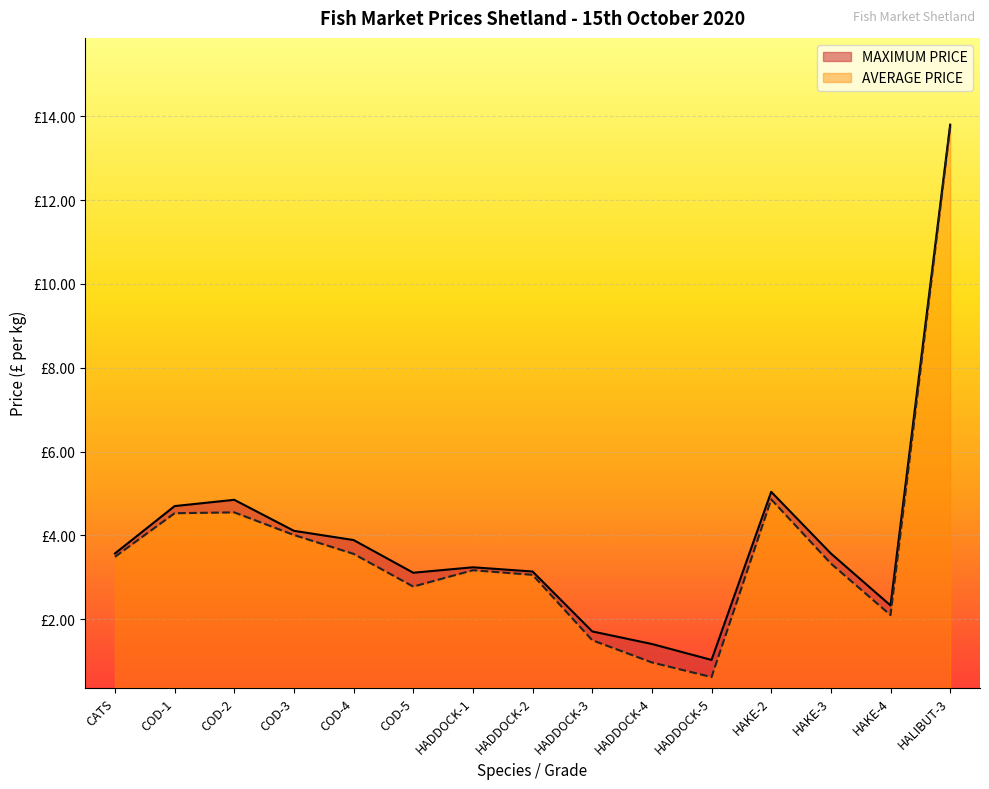

In AVERAGE PRICE, how many points are higher than both neighbors (excluding endpoints)?

3